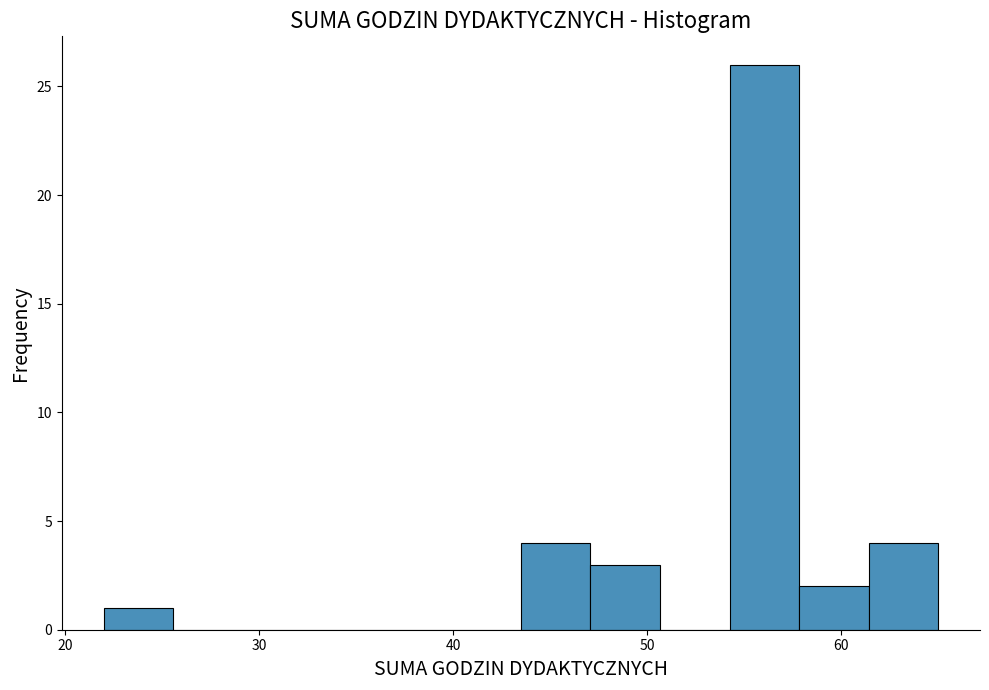

Read against the x-axis, roughly where is the centre of the tallest bar?

56